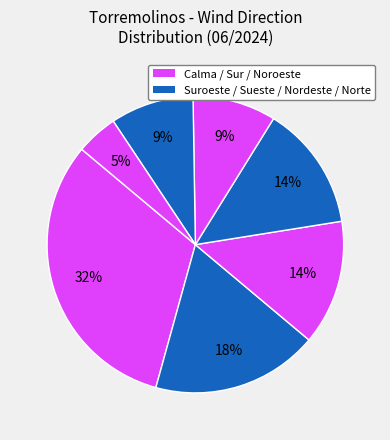

Count the number of slices in the pie.

7